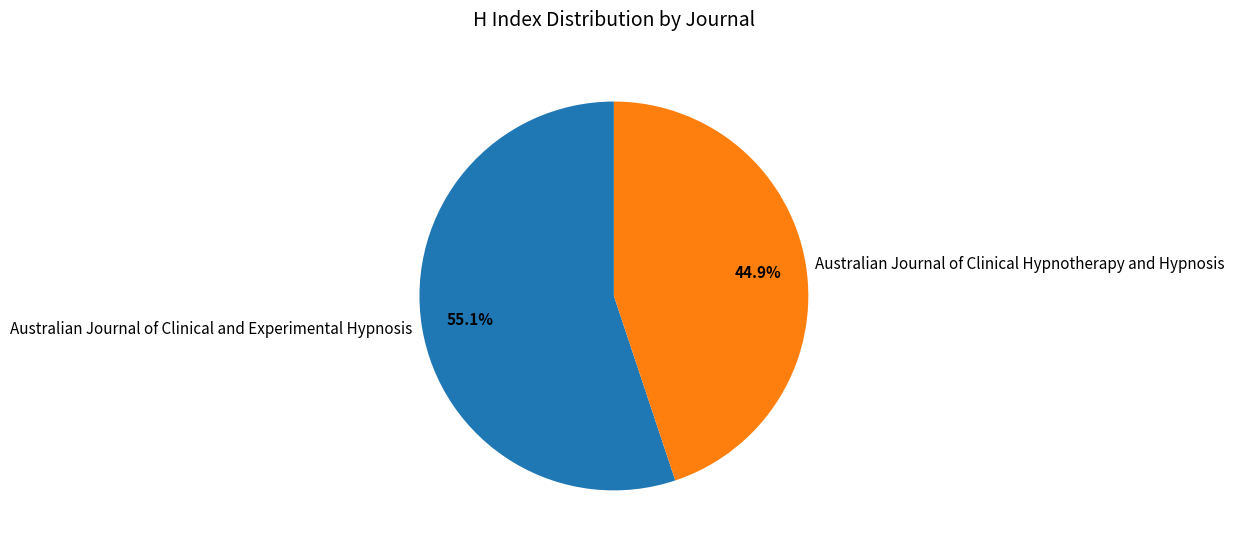

Does any single category account for the majority?

Yes